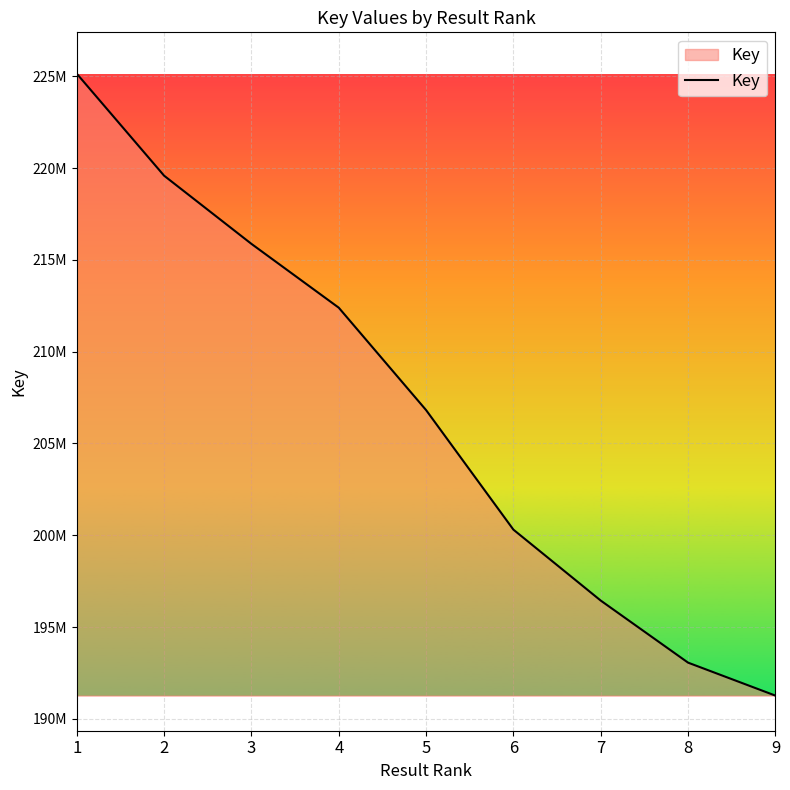

What is the sum of all values?

1860895851